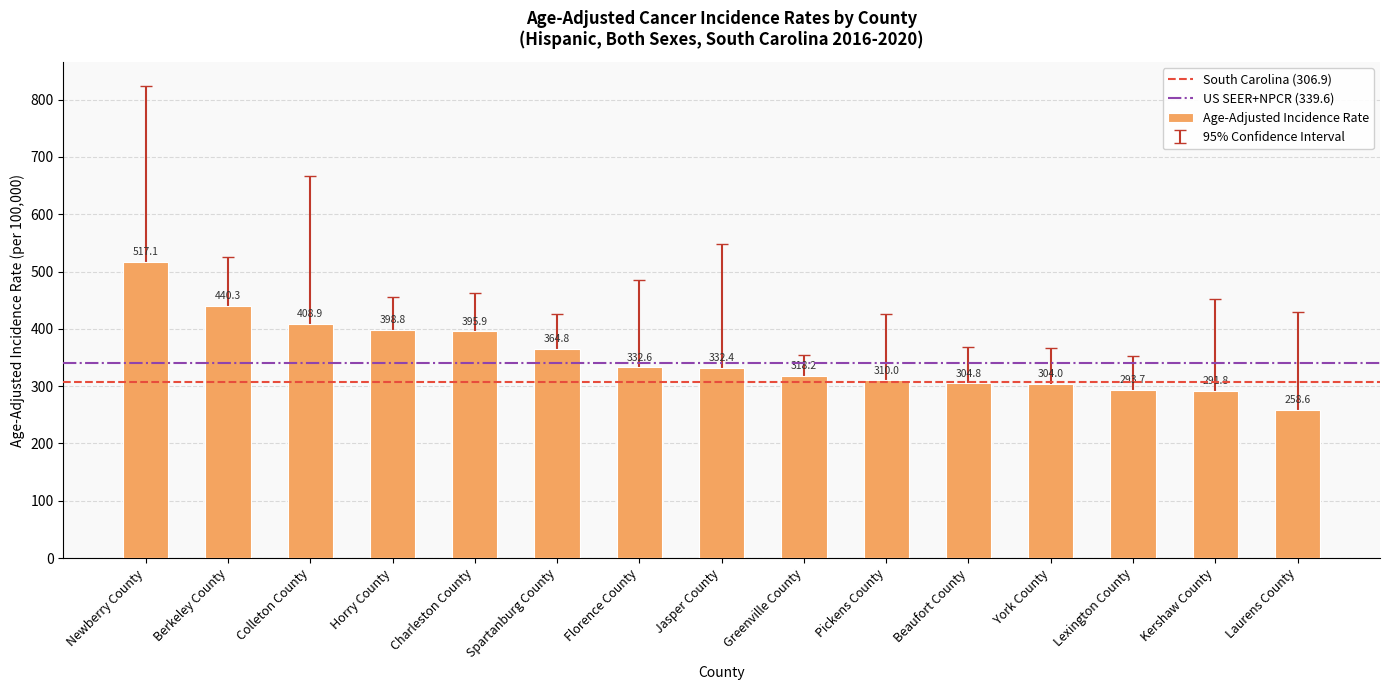

Between Charleston County and Kershaw County, which is larger?

Charleston County